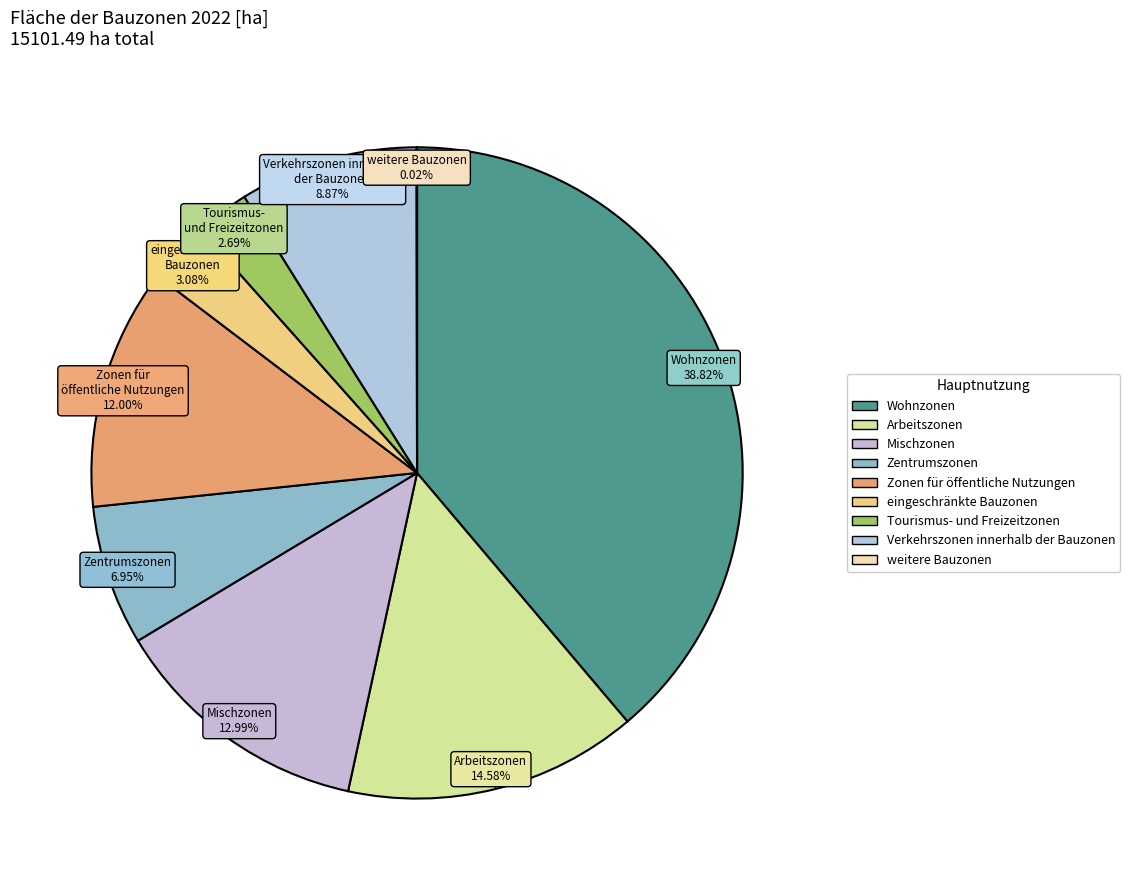

Which category has the biggest portion of the pie?

Wohnzonen